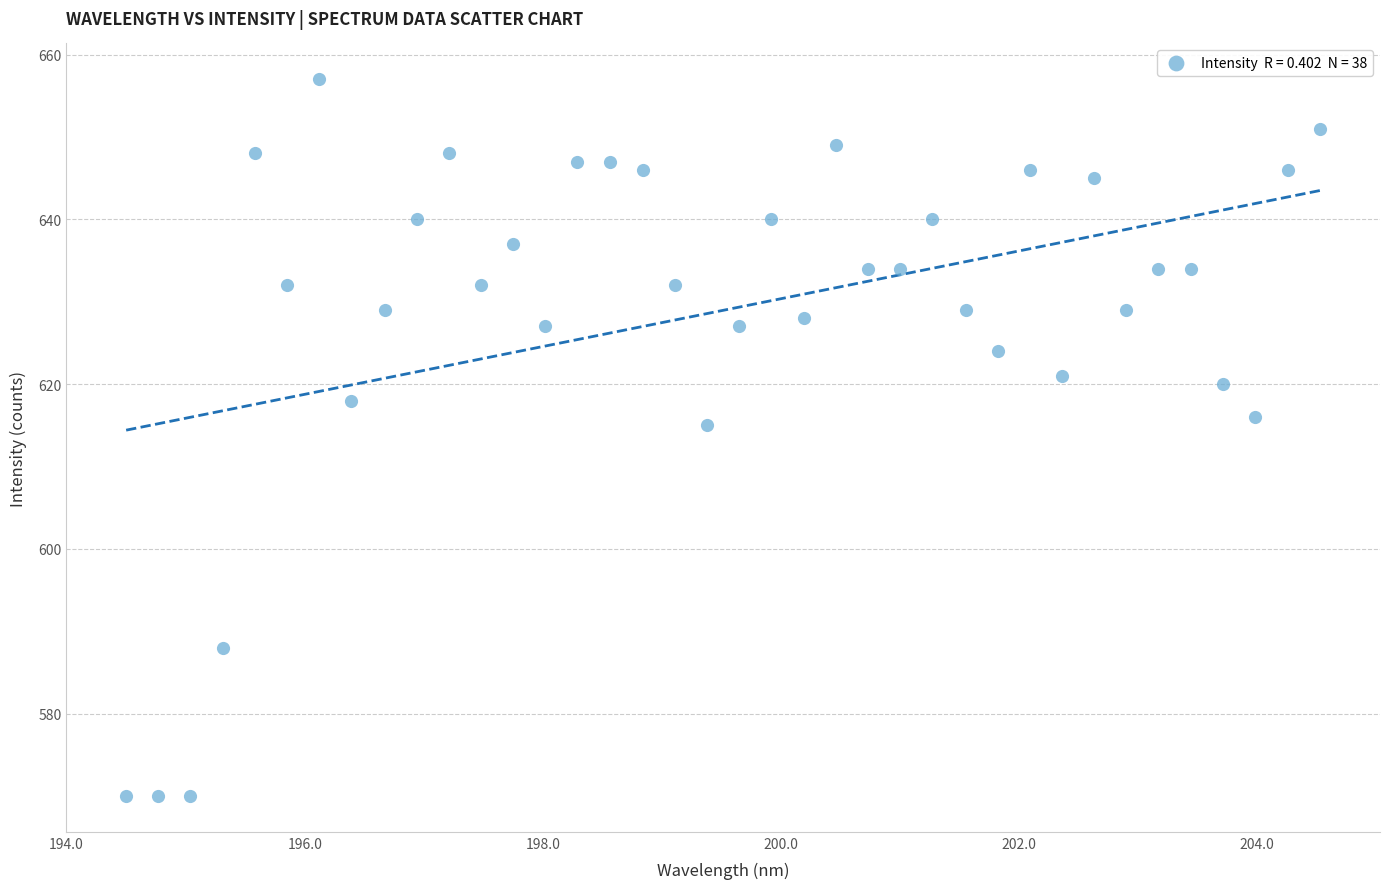

What is the range of Y values (max minus min)?

87